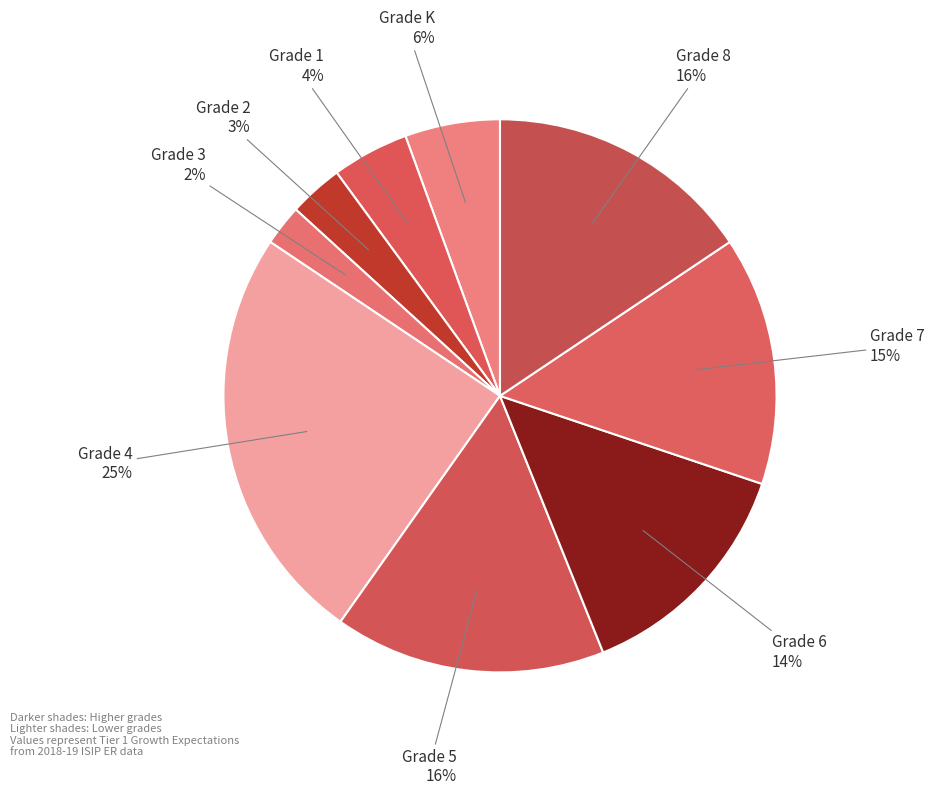

Count the number of slices in the pie.

9